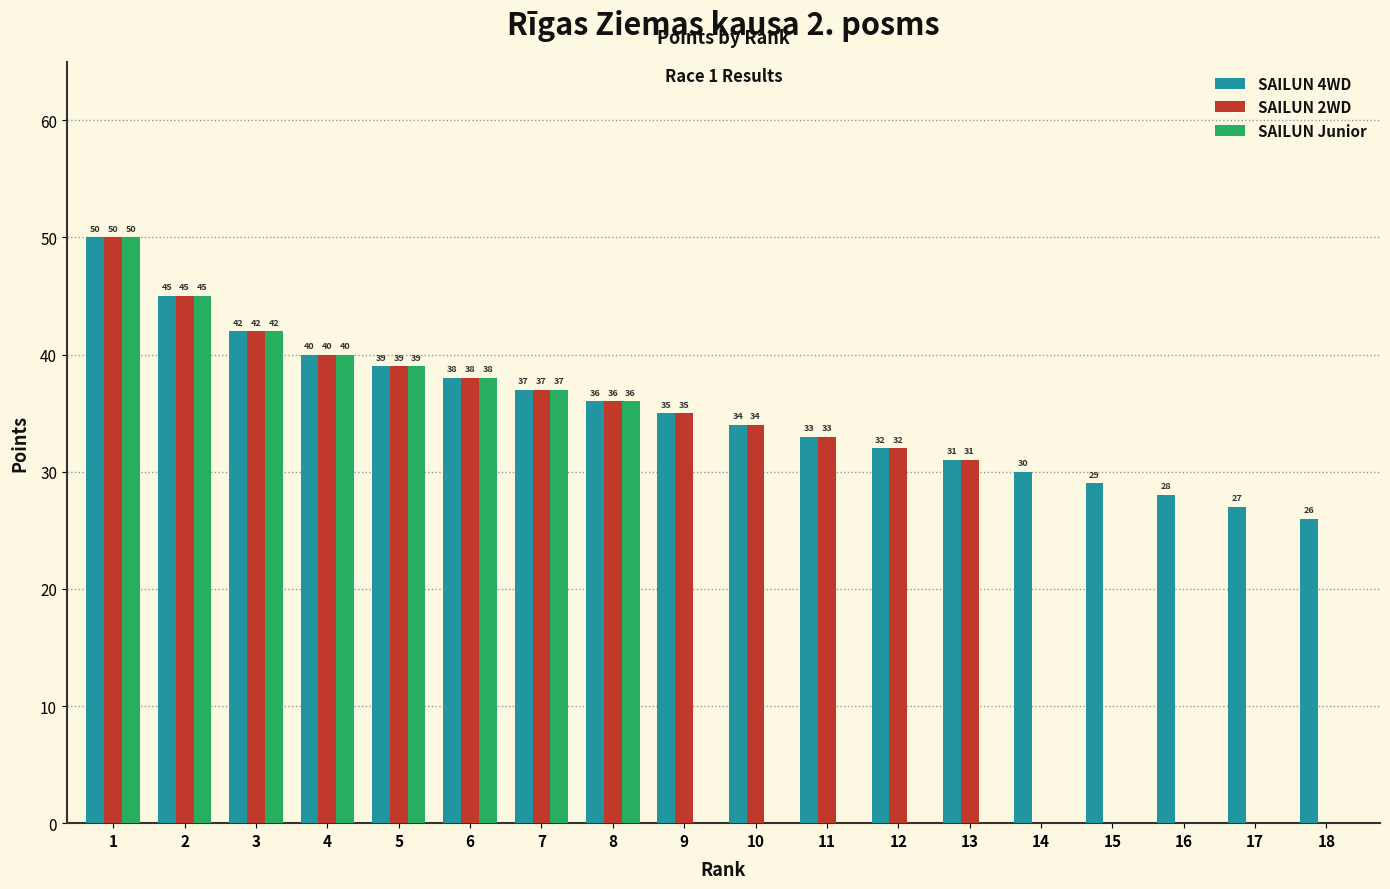

What is the maximum value for SAILUN 2WD?

50